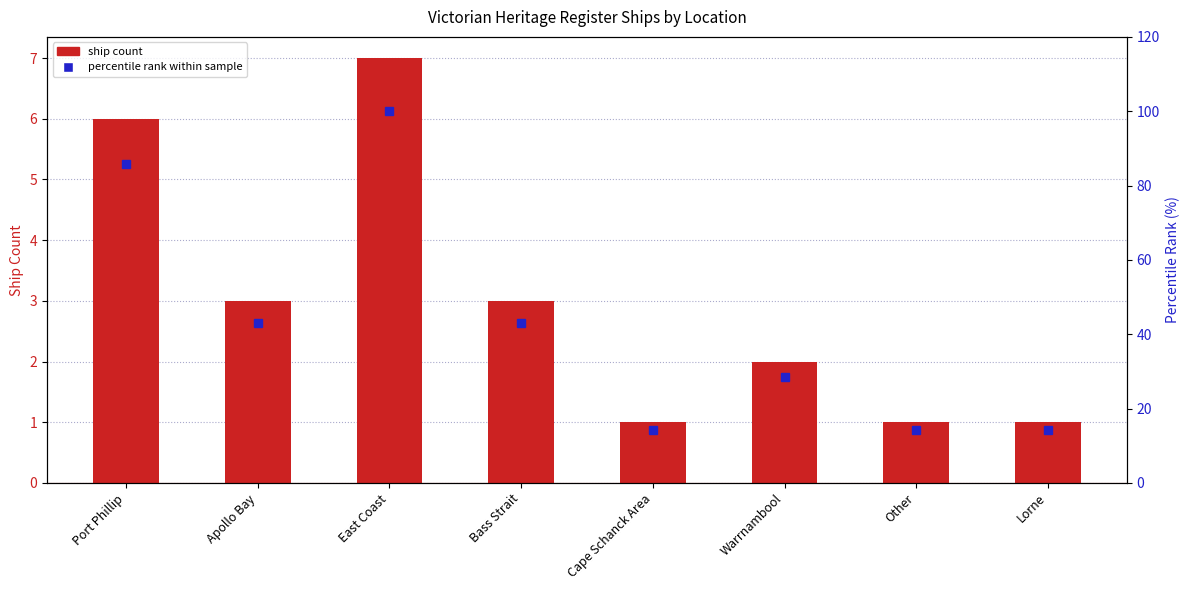

At which label does percentile rank within sample reach its peak?

East Coast